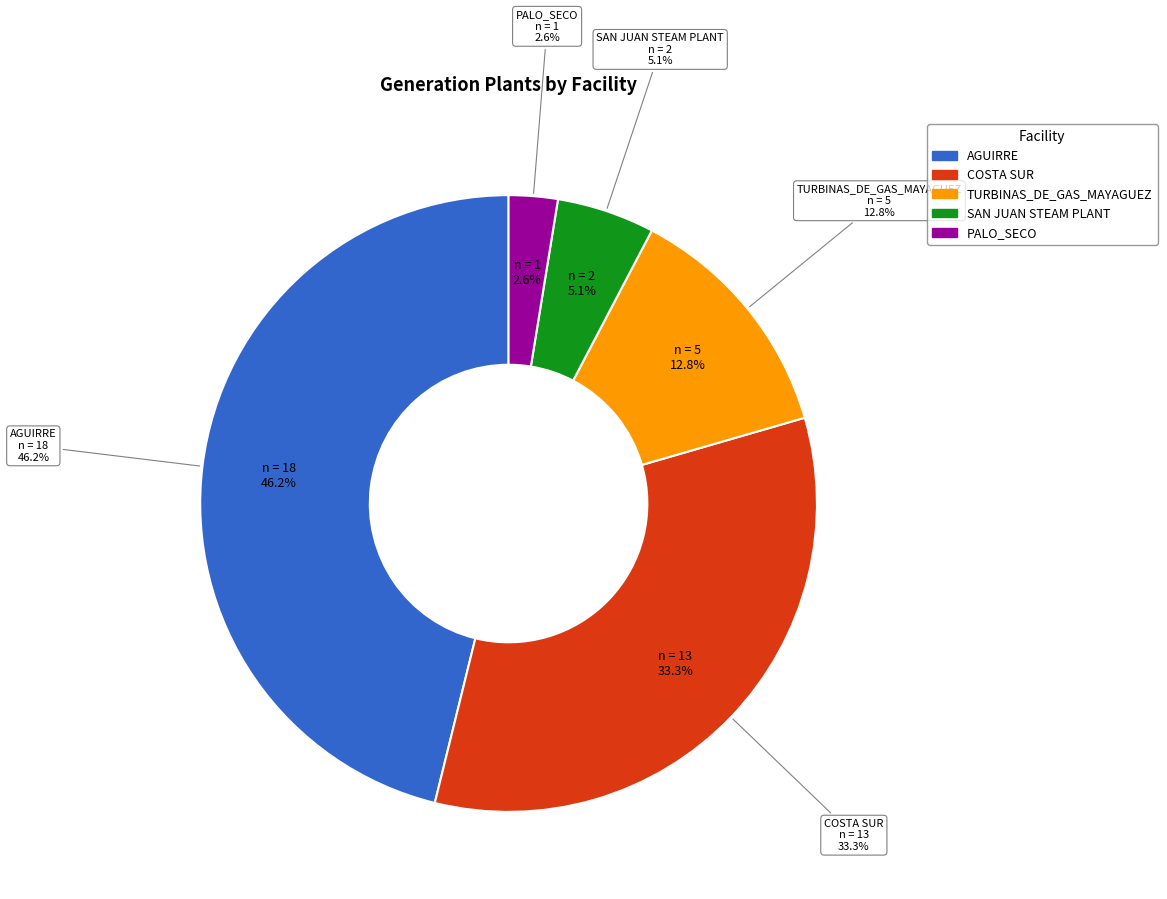

Count the number of slices in the pie.

5